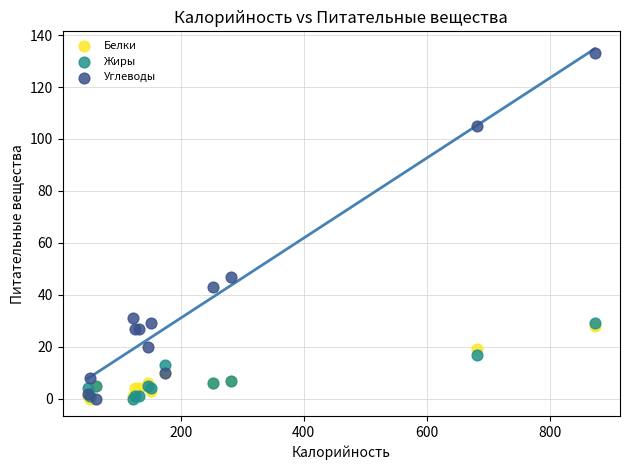

Across all series, what Y value is closest to 66?

47